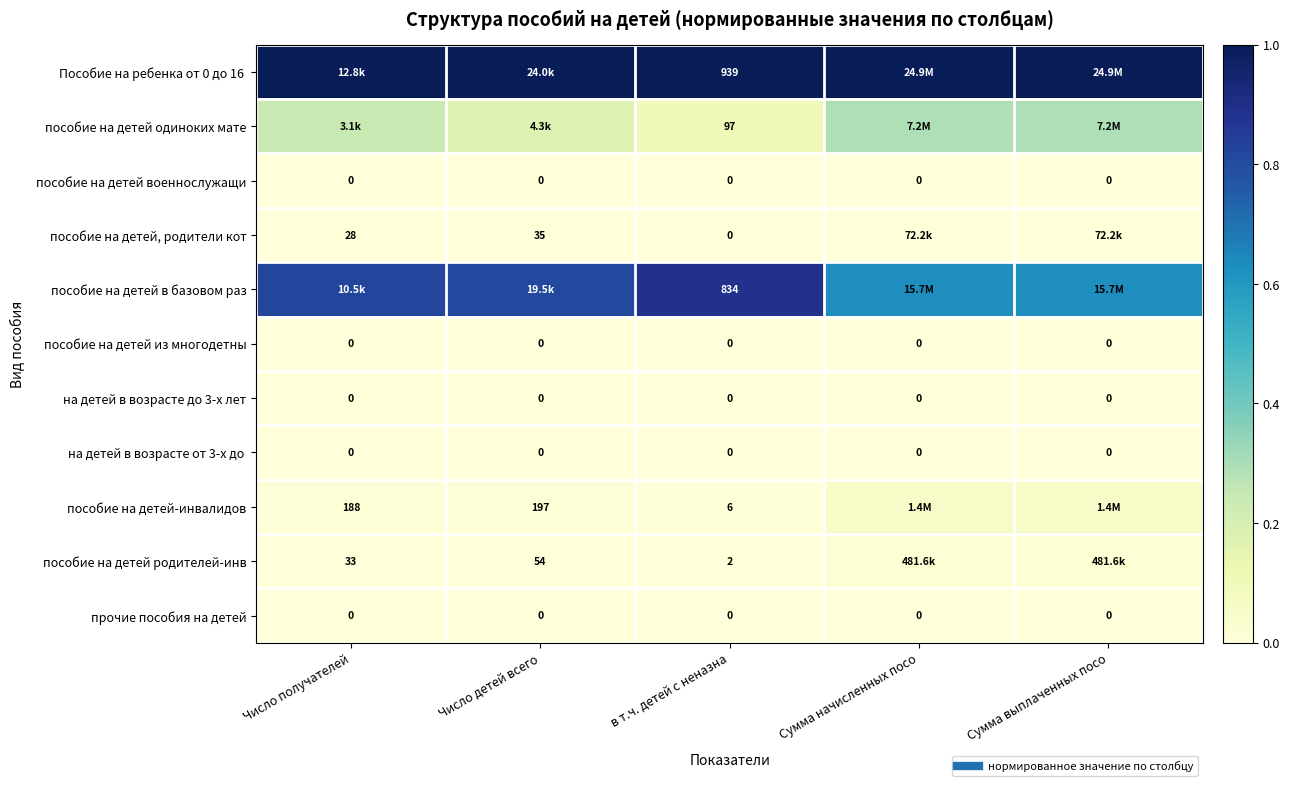

Rank the series at в т.ч. детей с неназна from highest to lowest value.

Пособие на ребенка от 0 до 16, пособие на детей в базовом раз, пособие на детей одиноких мате, пособие на детей-инвалидов, пособие на детей родителей-инв, пособие на детей военнослужащи, пособие на детей, родители кот, пособие на детей из многодетны, на детей в возрасте до 3-х лет, на детей в возрасте от 3-х до, прочие пособия на детей